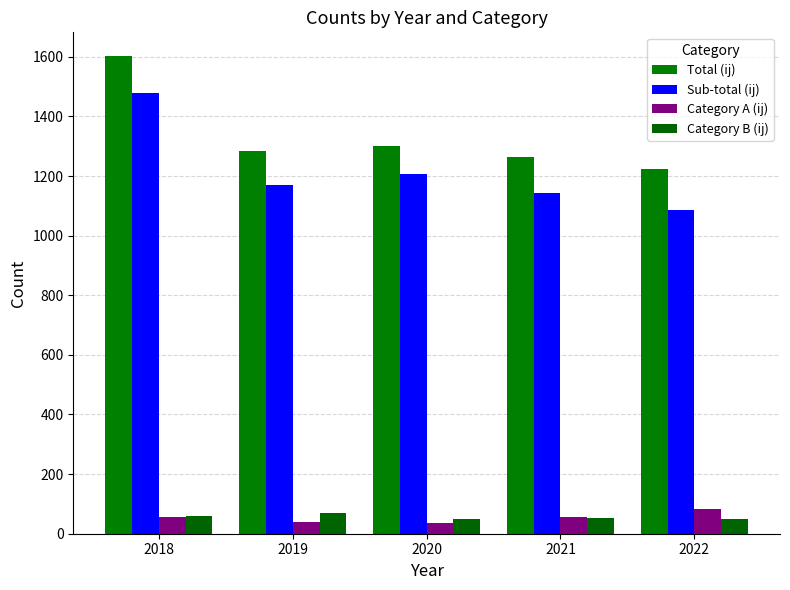

Are the bars grouped side by side (vs. stacked)?

Yes